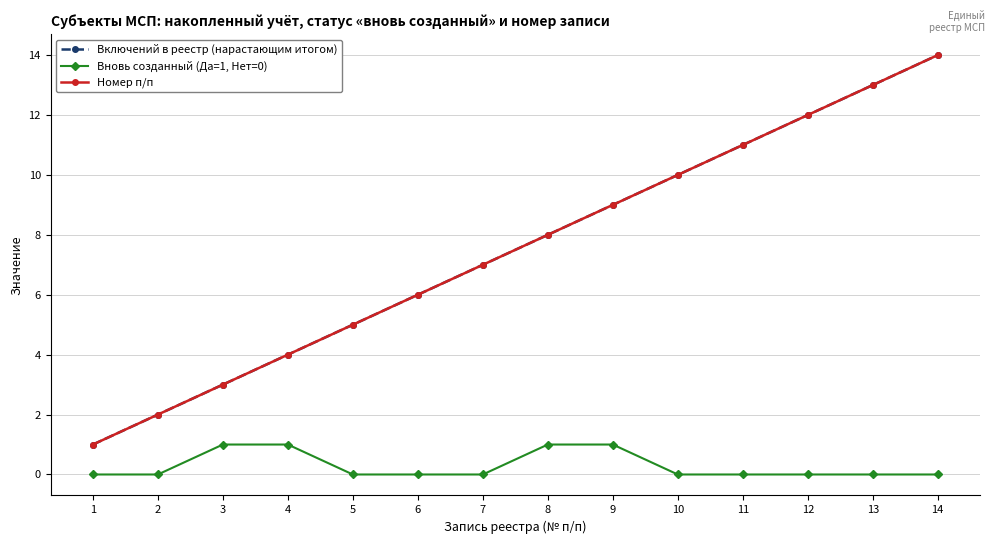

Does the chart have visible grid lines?

Yes